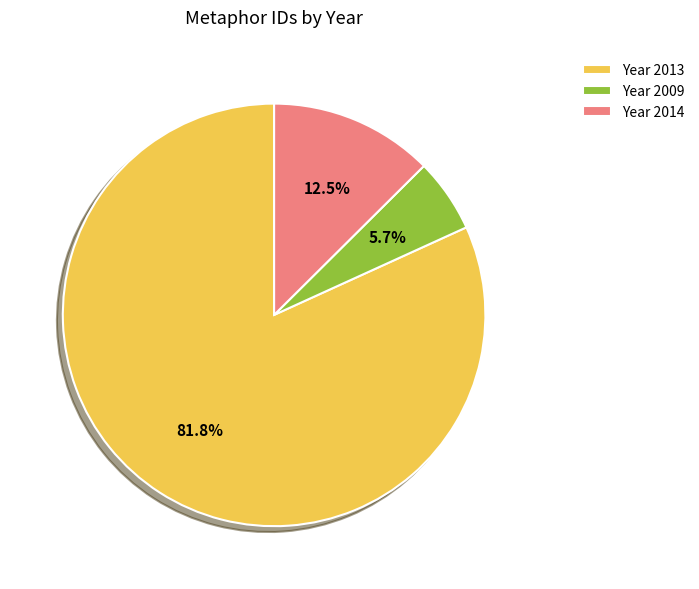

What is the total percentage of Year 2009 and Year 2014?

18.2%